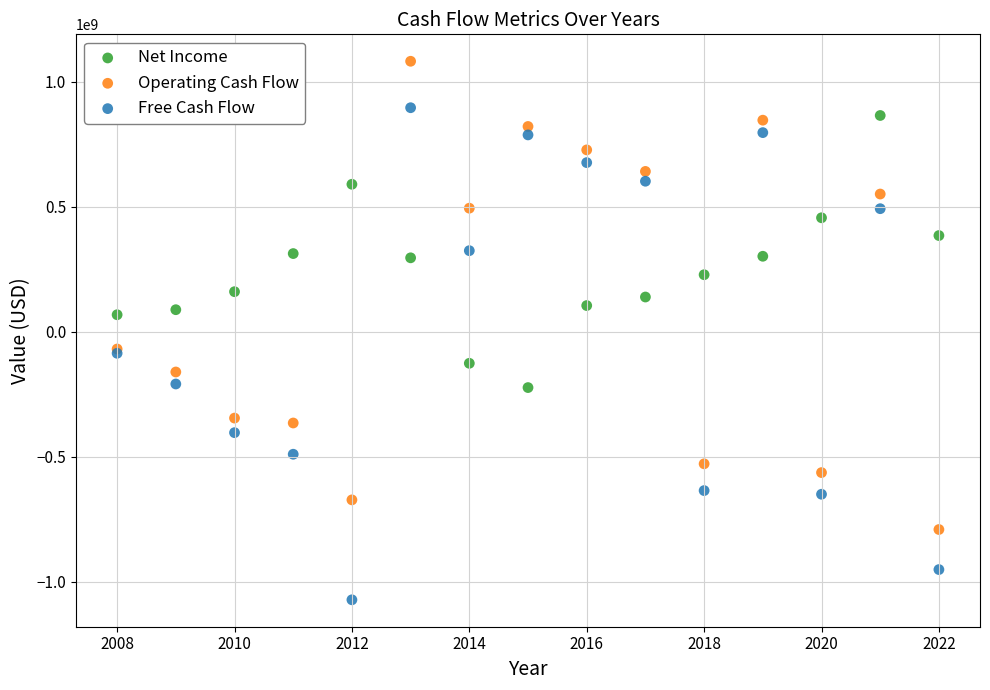

What is the X range (max minus min) for the scatter plot?

14